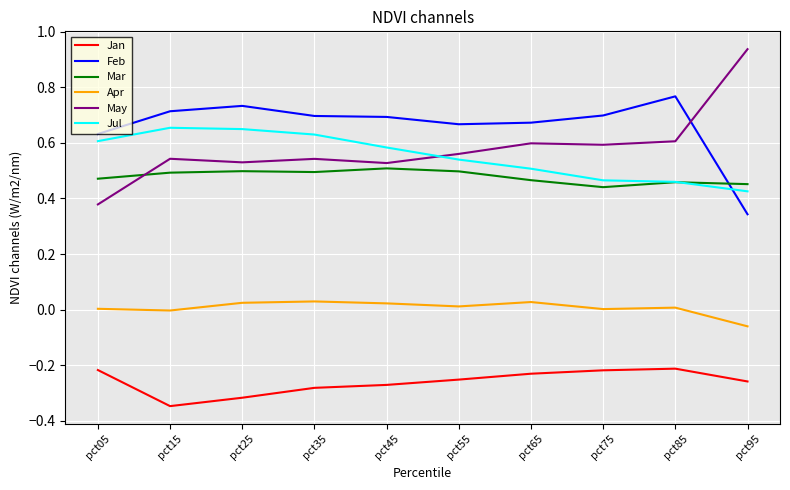

How many Jul values are between 0 and 1?

10